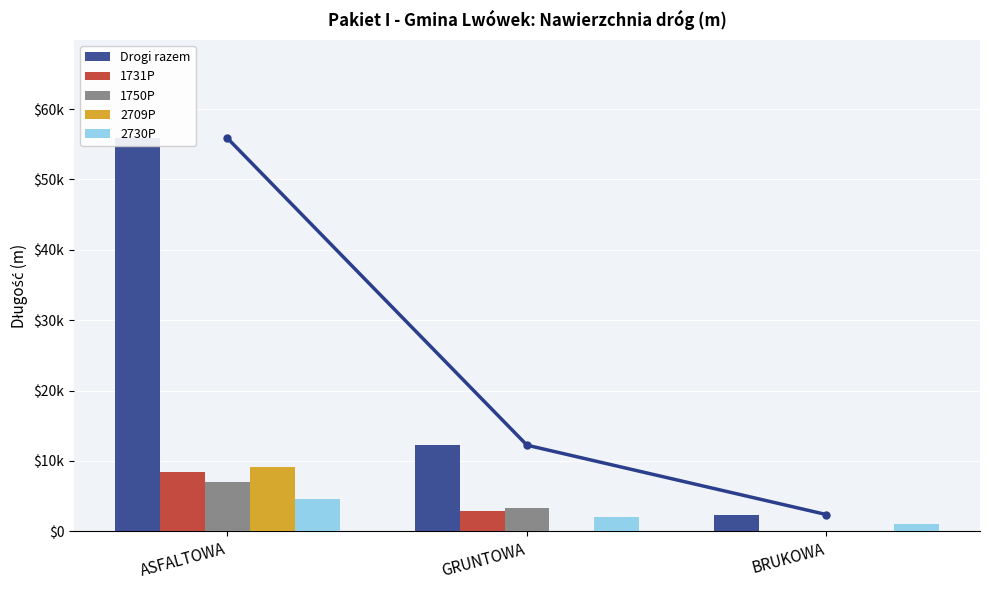

How many positive values does the 2709P series have?

1